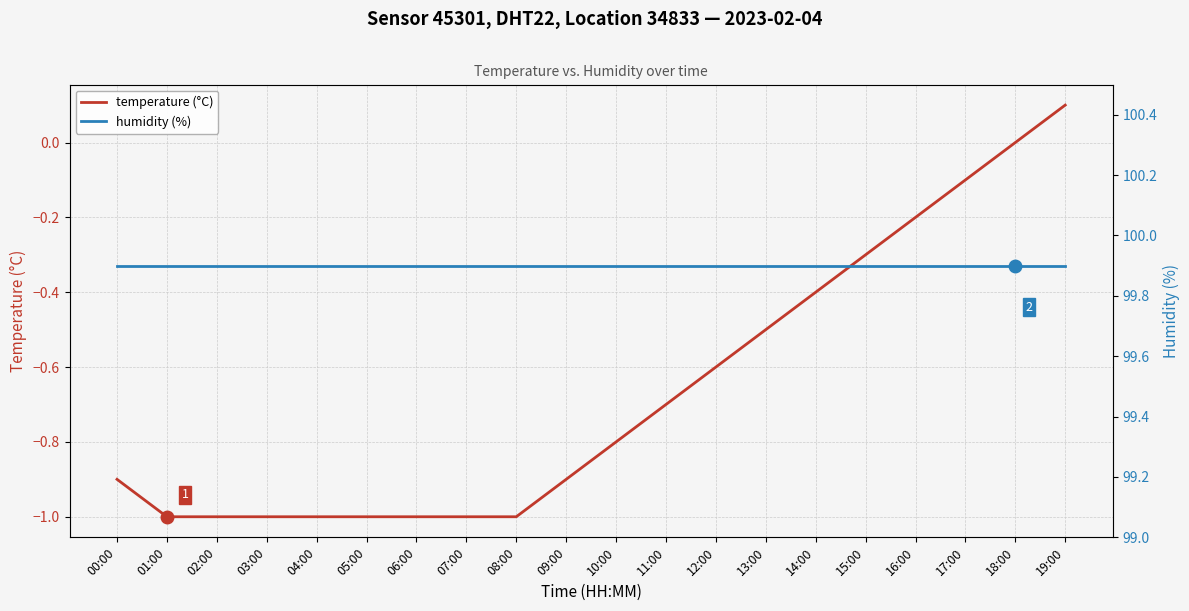

What is the label of the 8th point from the left?

07:00